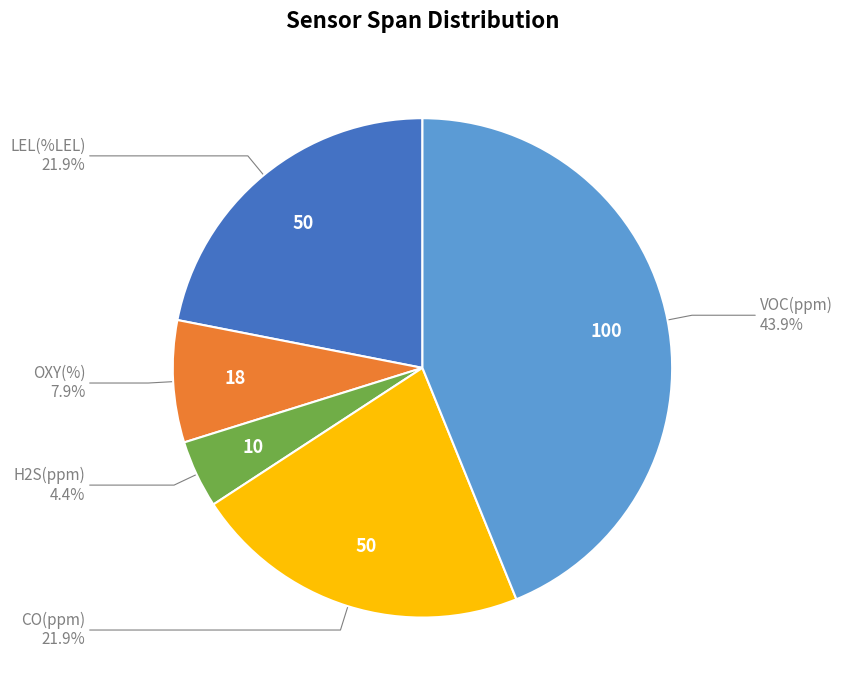

Which category has the biggest portion of the pie?

VOC(ppm)